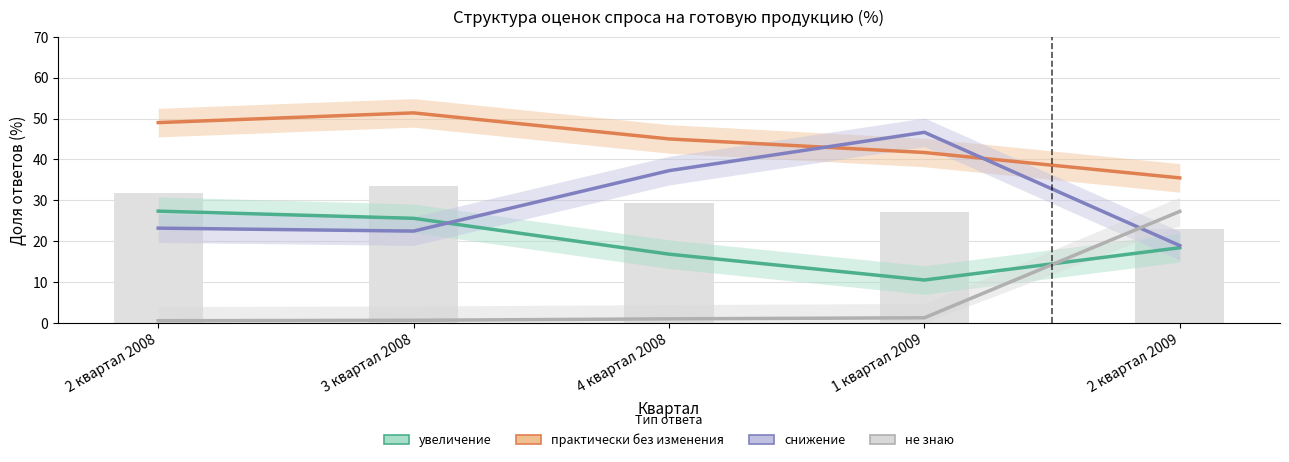

How many data points in снижение are above 23?

3